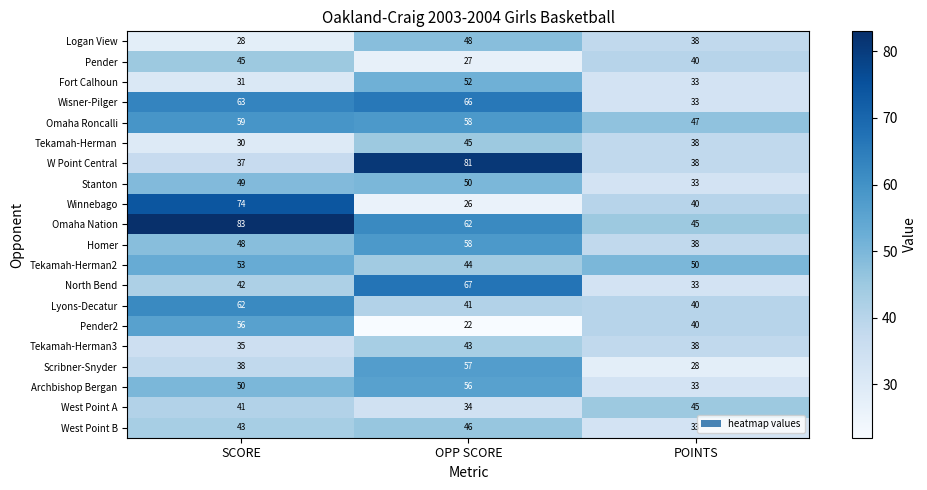

Where is W Point Central nearest to the value 59?

POINTS